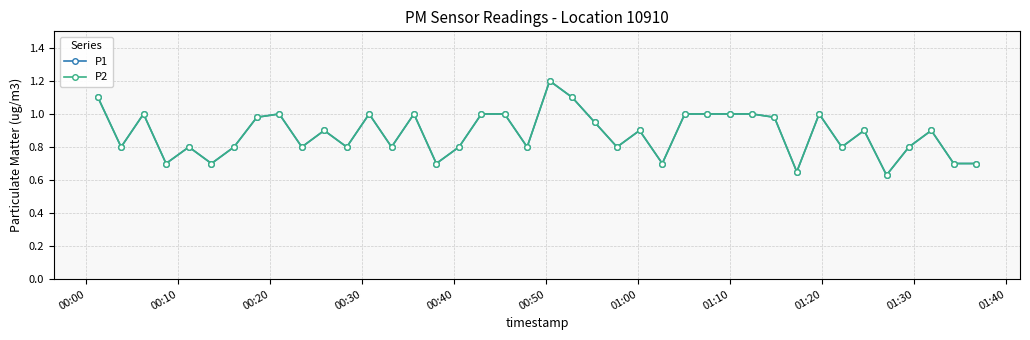

Is this an area chart (filled region under the line)?

No